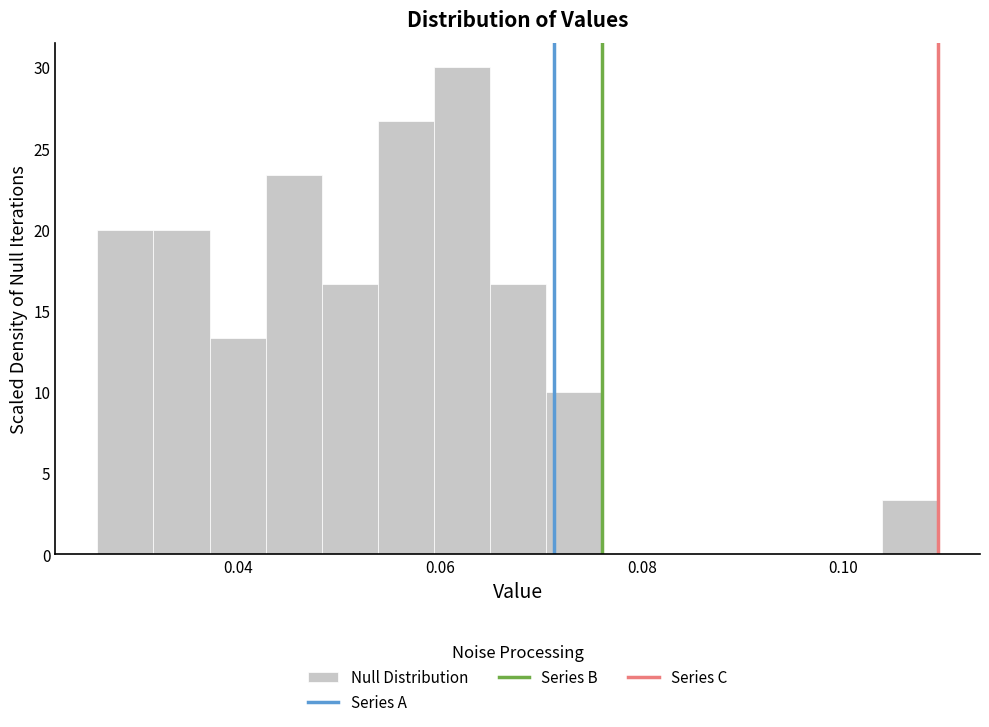

Around what value on the x-axis is the tallest bar? Give the approximate position of its centre, as read against the axis.

0.062